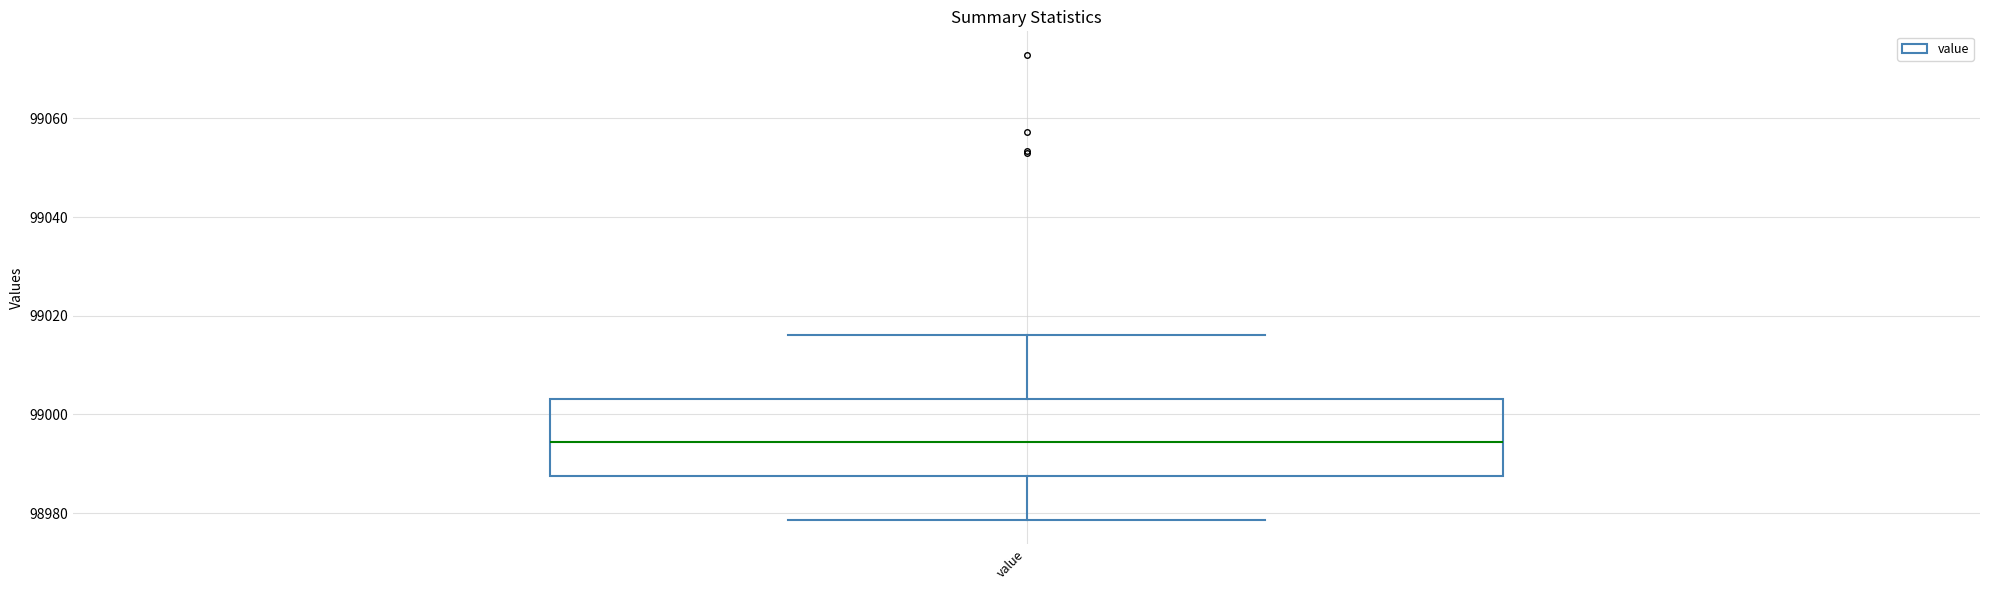

Transcribe this box plot: give where the median line is, the range the box spans, and where the two whiskers end, as read against the y-axis. The values are not printed on the chart, so give them approximately, as read against the axis.

median 98994, box 98988 to 99004, whiskers 98978 to 99016